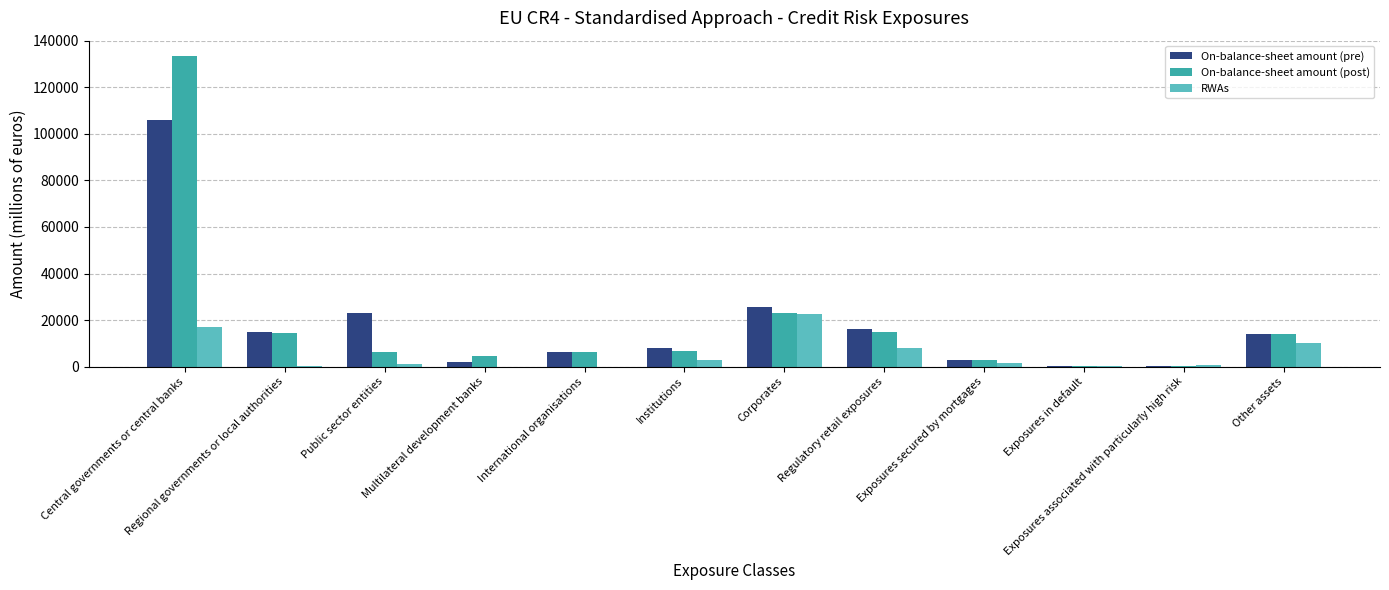

Does the chart contain stacked bars?

No